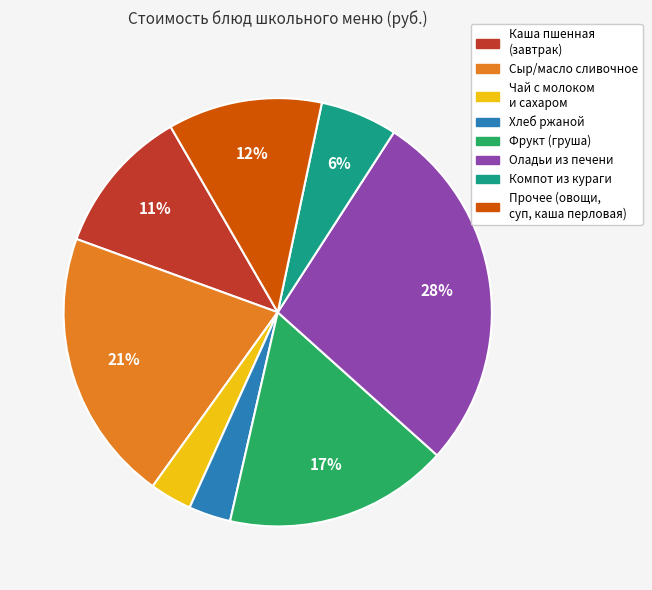

Is there a majority slice in this chart?

No